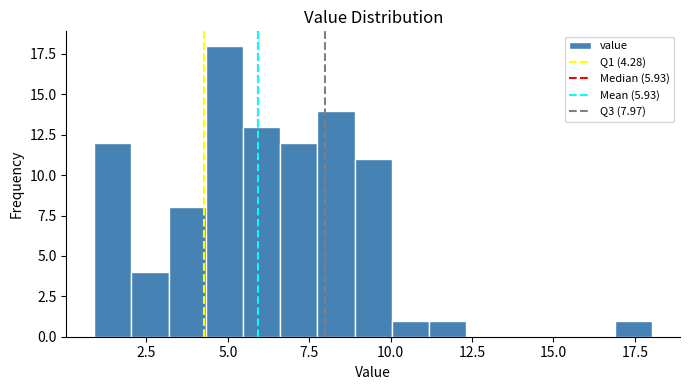

Around what value on the x-axis is the tallest bar? Give the approximate position of its centre, as read against the axis.

5.0